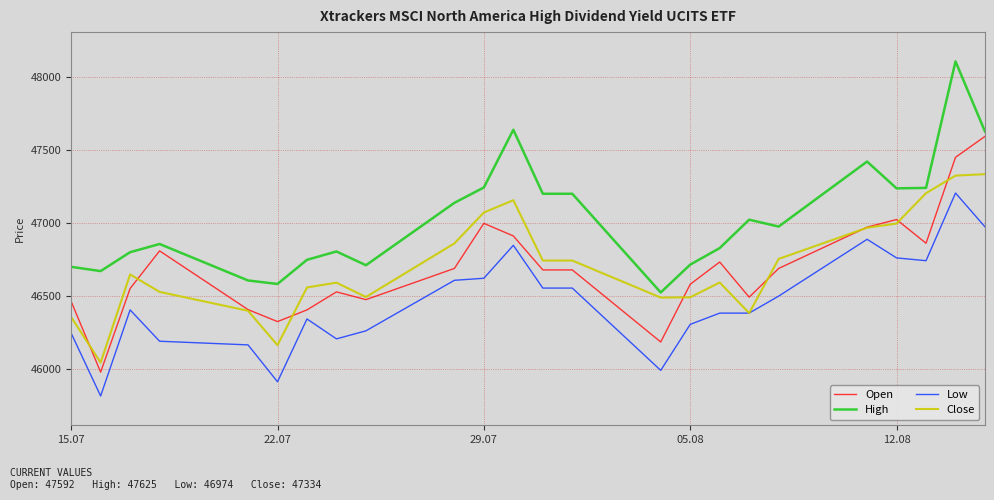

True or false: Low and Open cross at least once.

False